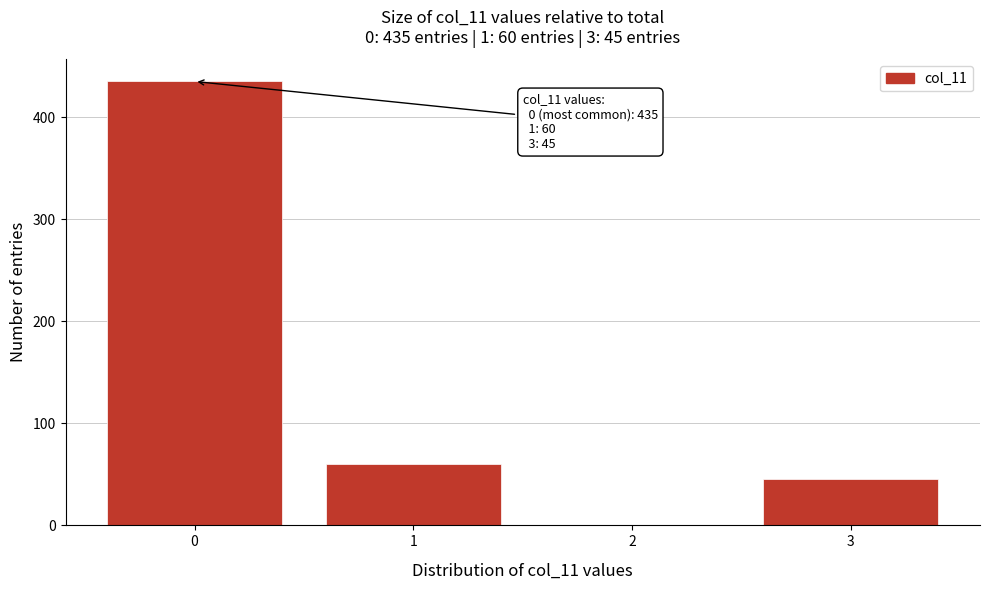

Which range on the x-axis has the tallest bar?

-0.5 to 0.5